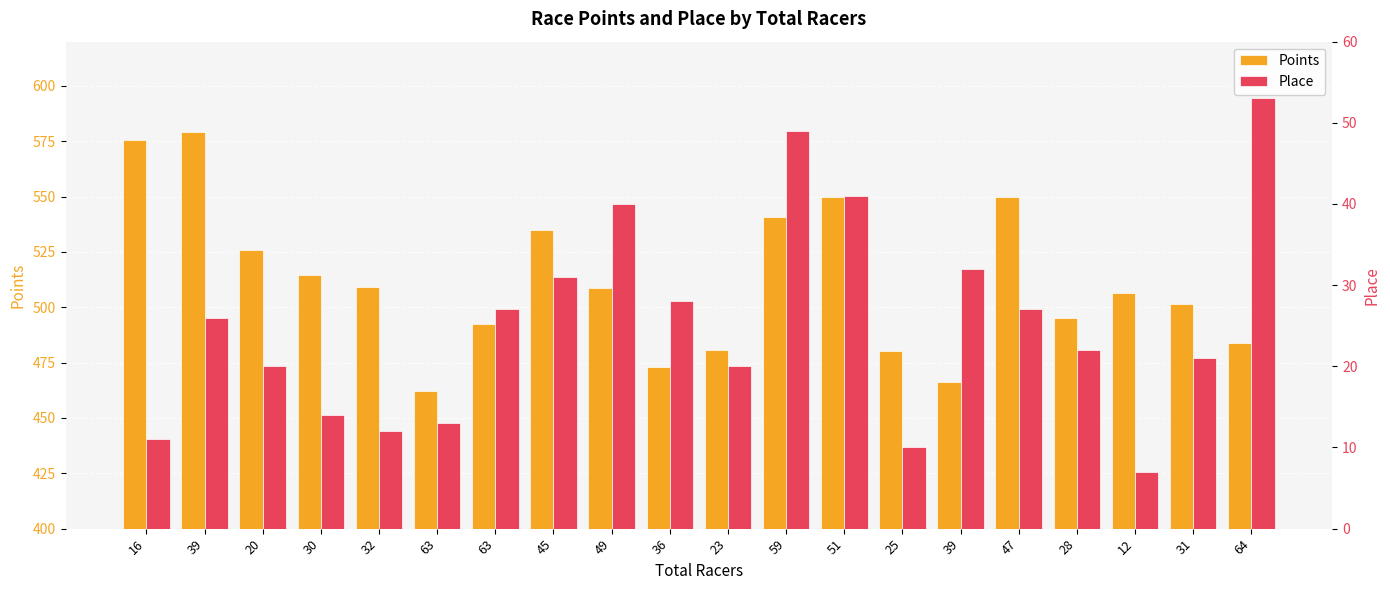

At how many categories does at least one series exceed 230?

20